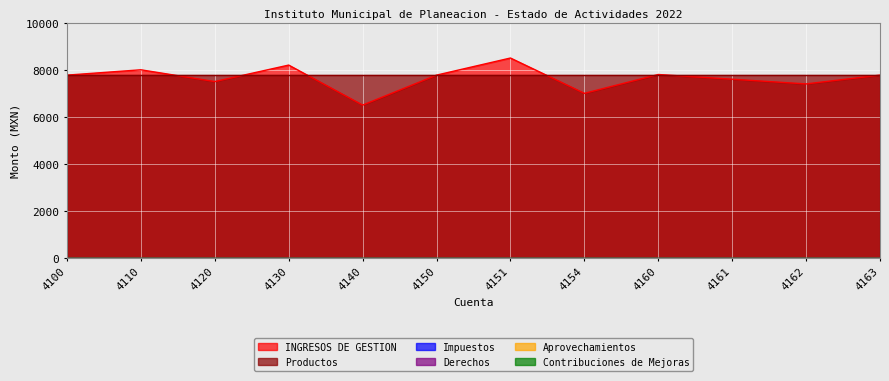

What is the total value across all series at 4160?

15546.5